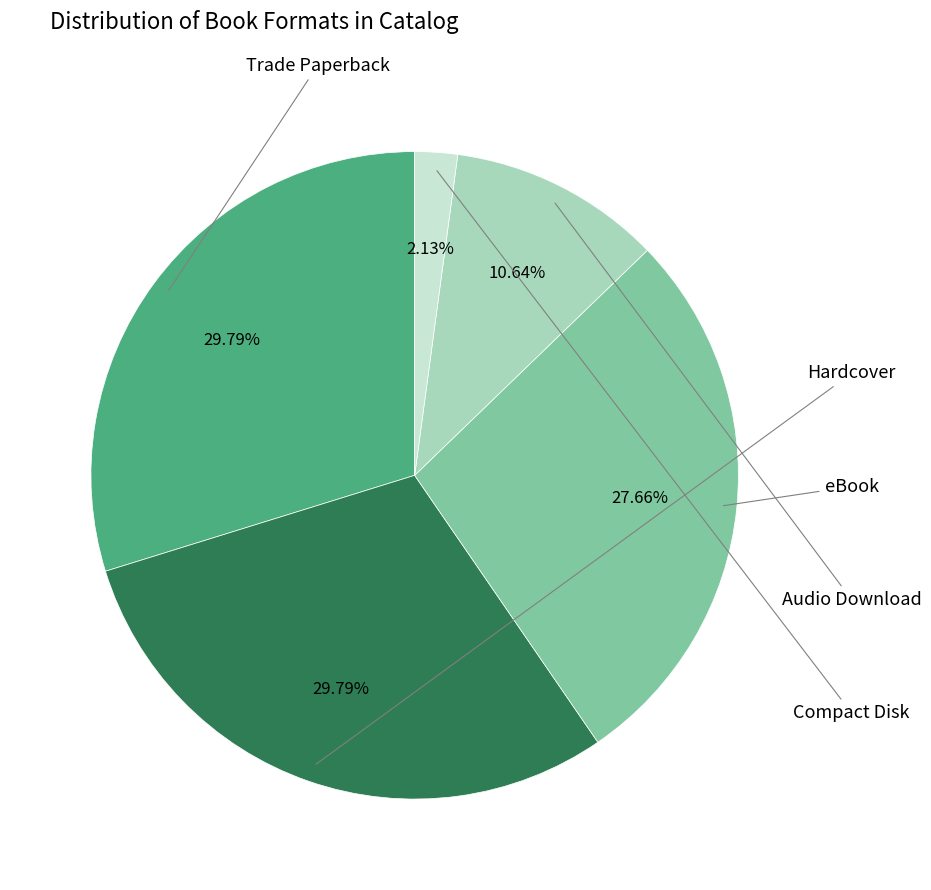

Does any single category account for the majority?

No